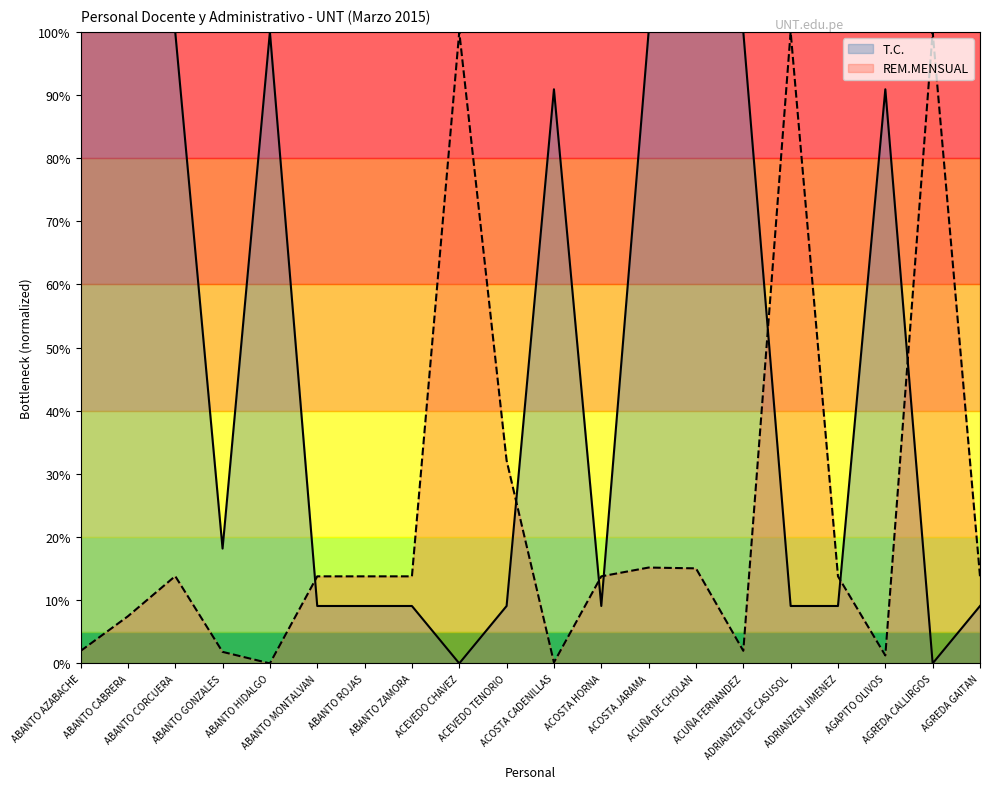

What is the difference between the second highest and minimum values in the T.C. series?

100.0